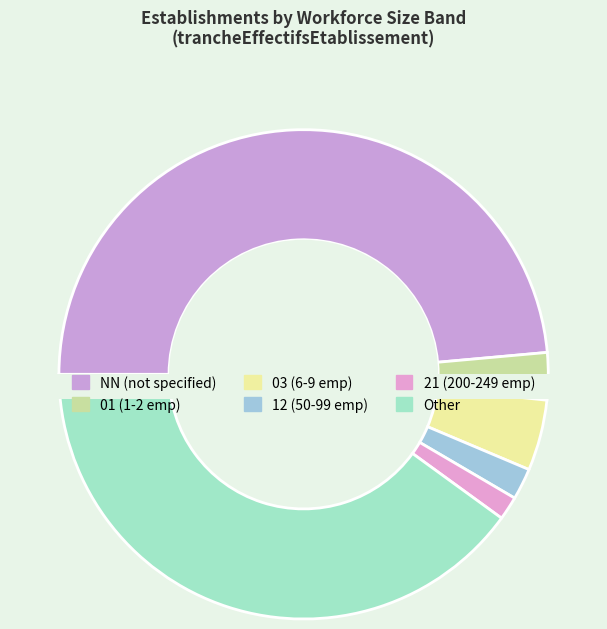

Rank the categories by value from highest to lowest.

NN, Other, 03, 01, 12, 21